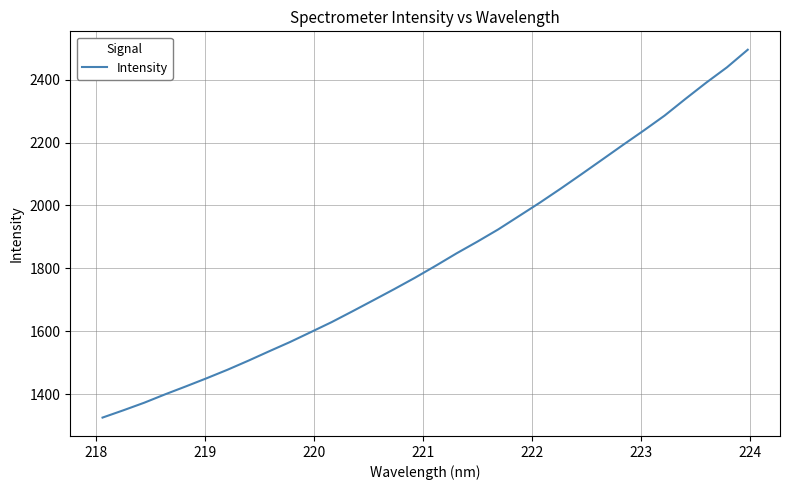

What is the average value?

1831.8